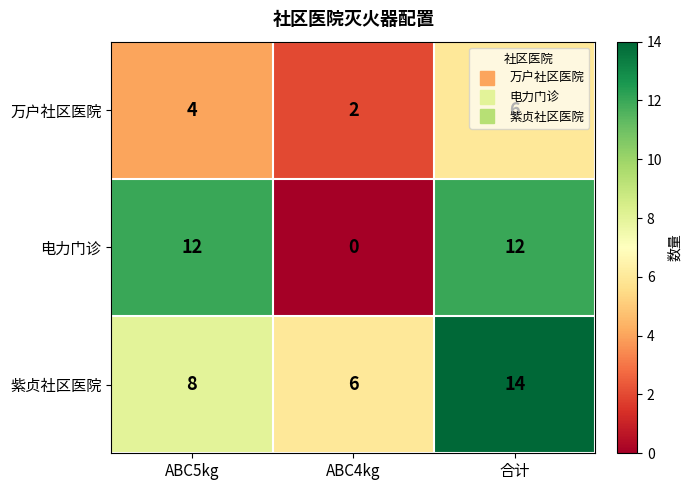

Count the number of data series in this chart.

3